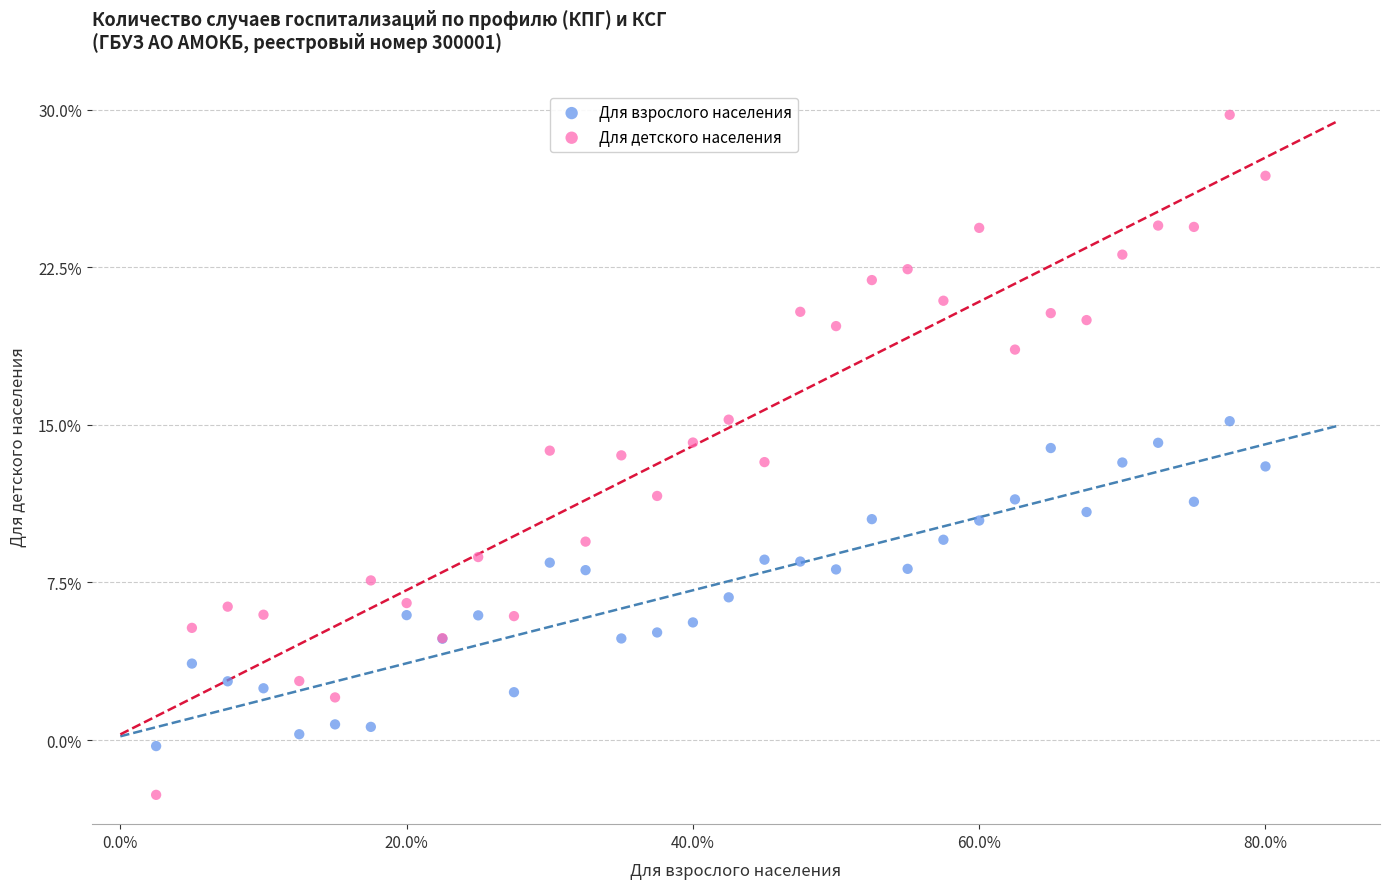

What is the X range (max minus min) for the scatter plot?

77.5